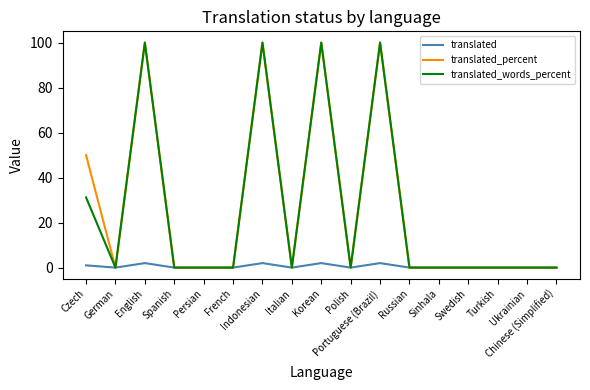

What is the highest value of the translated_words_percent series?

100.0